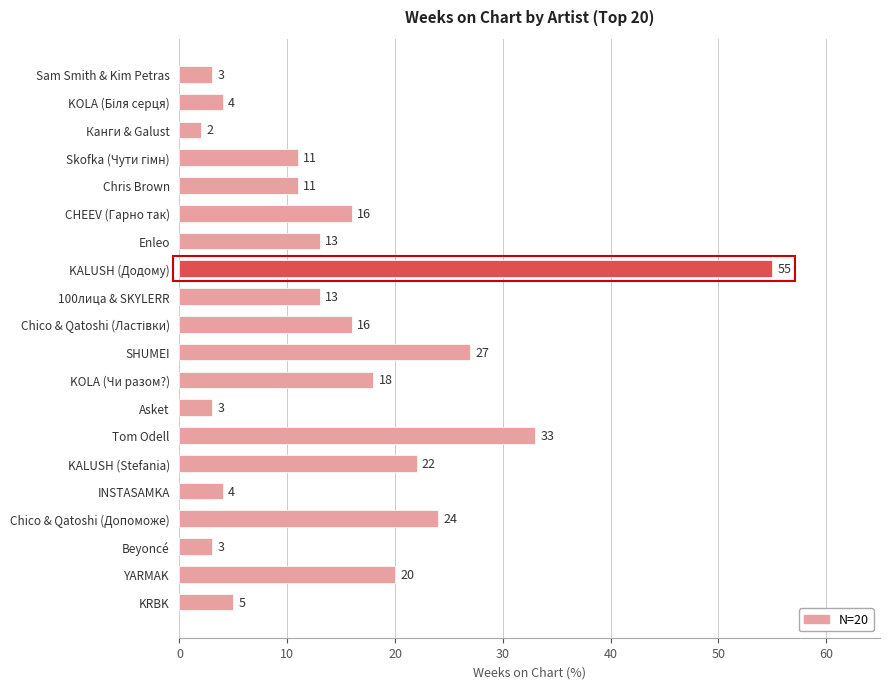

Reading bottom to top, list all the values displayed in this chart.

5	20	3	24	4	22	33	3	18	27	16	13	55	13	16	11	11	2	4	3